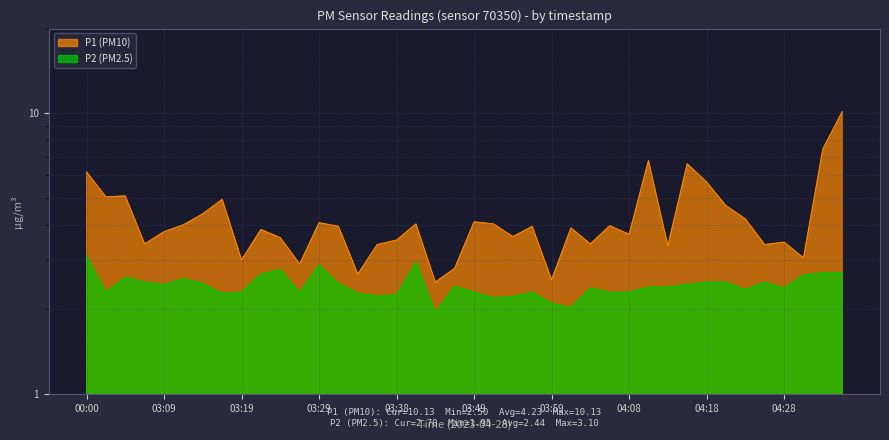

How many interior local peaks does the P1 (PM10) series have?

12